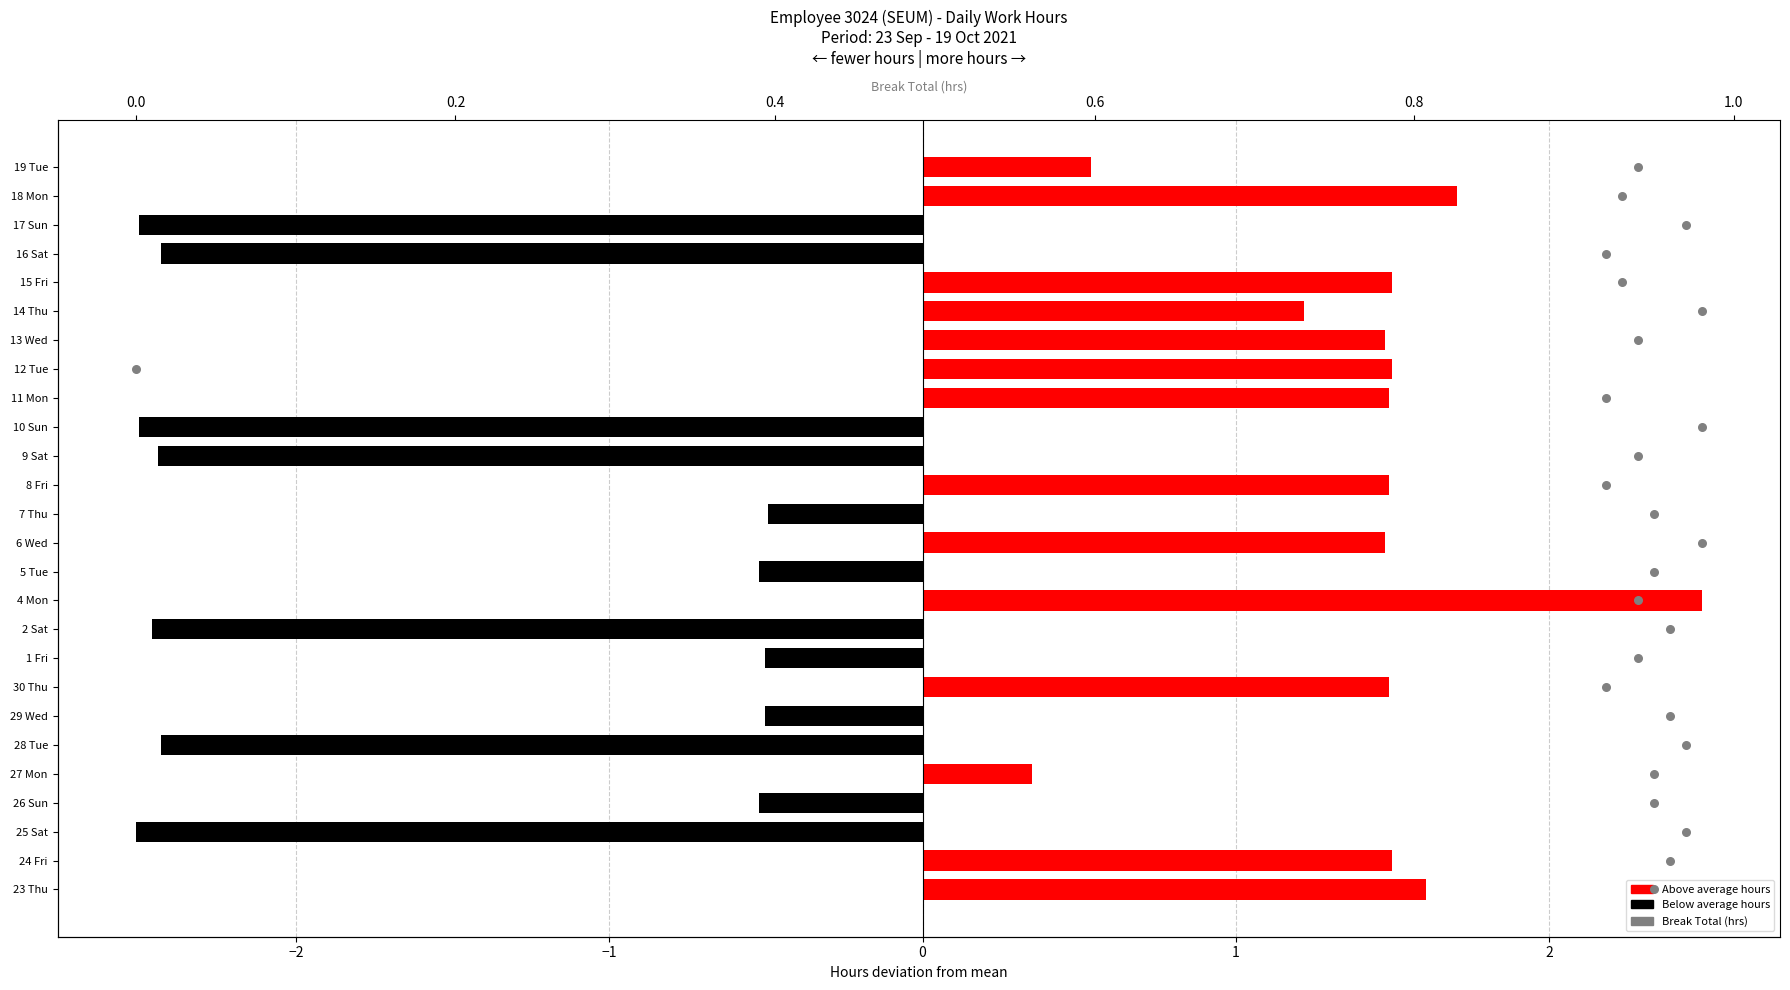

Which series has the largest Y range (max minus min)?

Break Total (hrs)